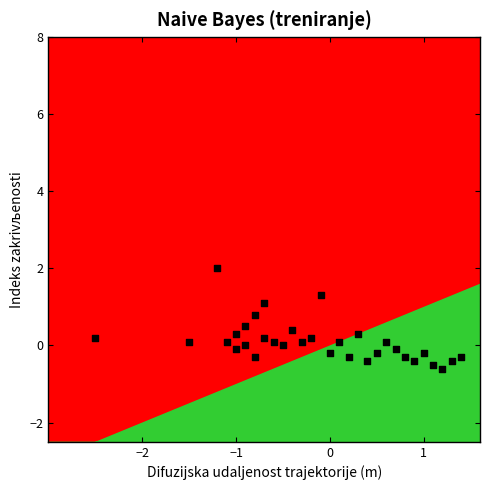

What is the range of Y values (max minus min)?

2.6